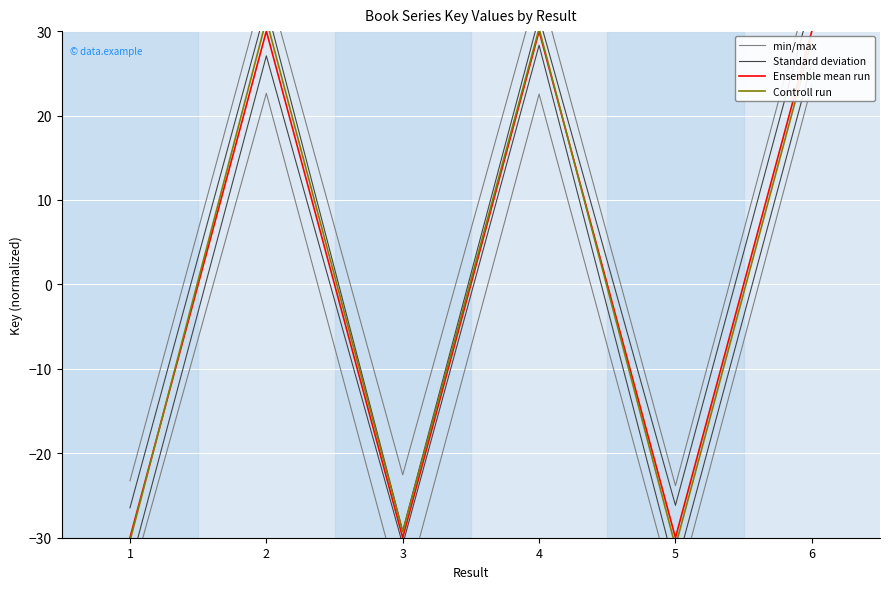

How many data points in Ensemble mean run are above 29?

3